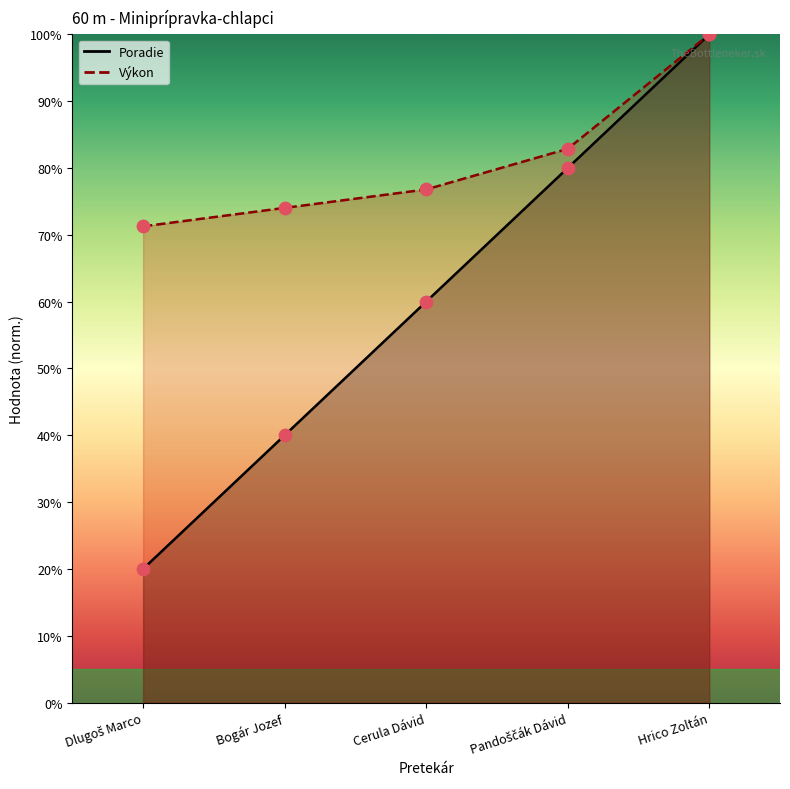

What are all the series names shown in the legend?

Poradie, Výkon